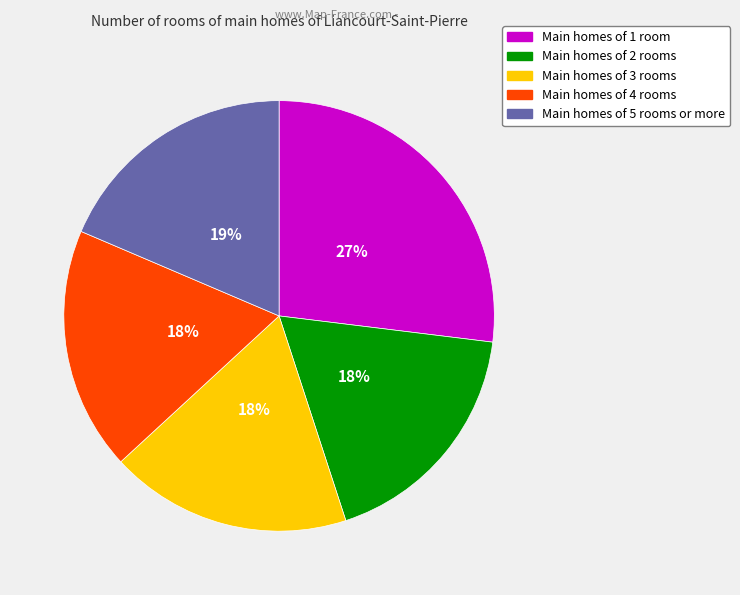

Is there any slice that represents more than half of the pie?

No